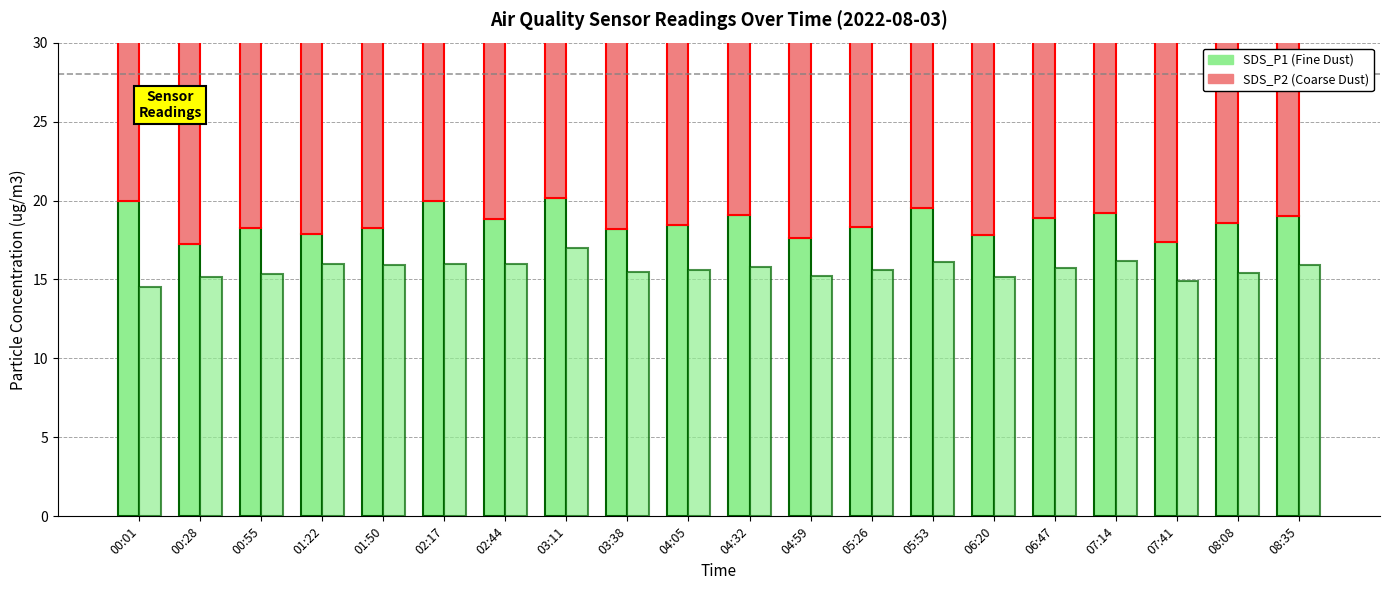

What position from the right is 05:26?

8